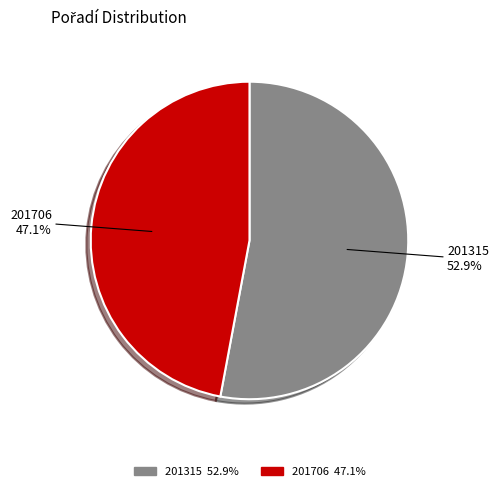

What percentage is NOT represented by 201315?

47.1%